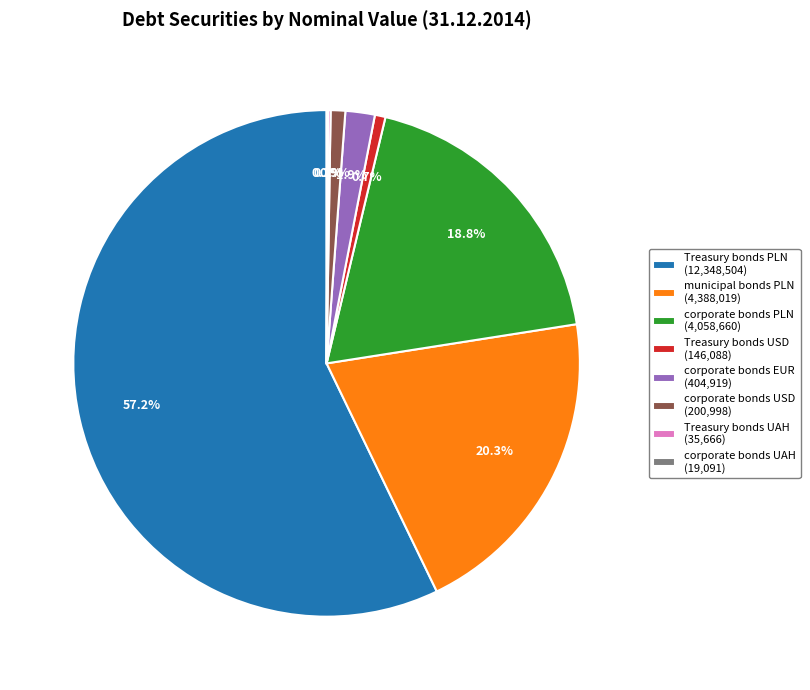

Is there a majority slice in this chart?

Yes